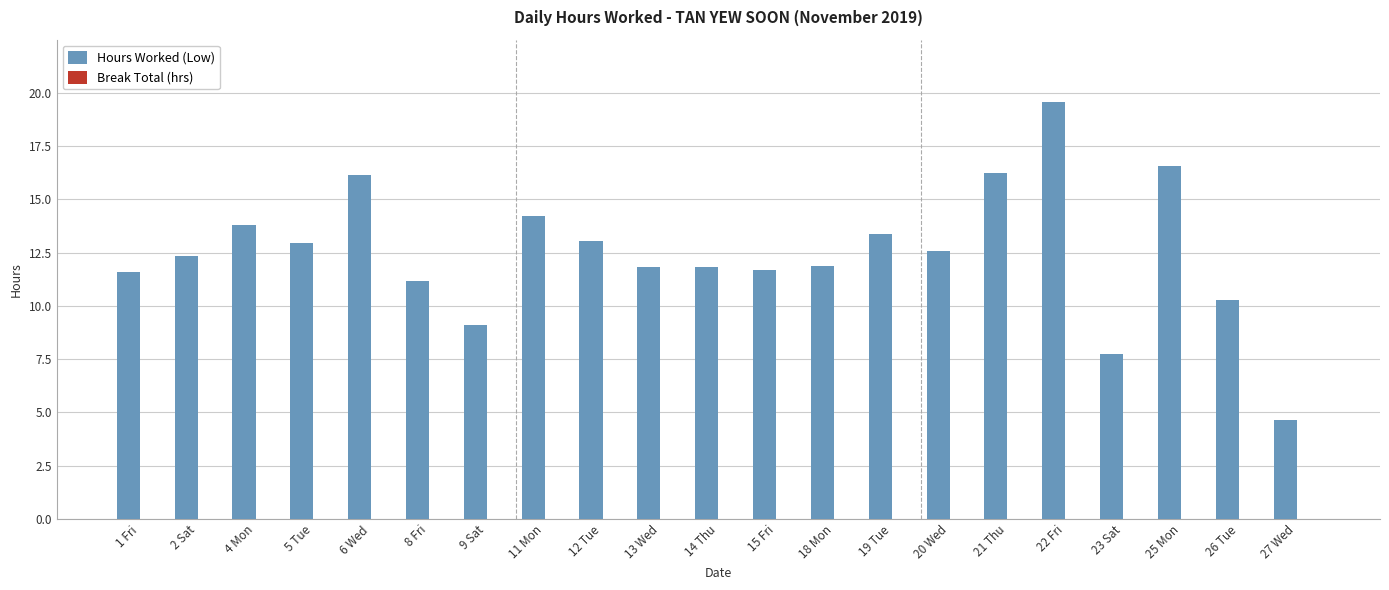

Is it true that the value at 15 Fri is 11.7?

True